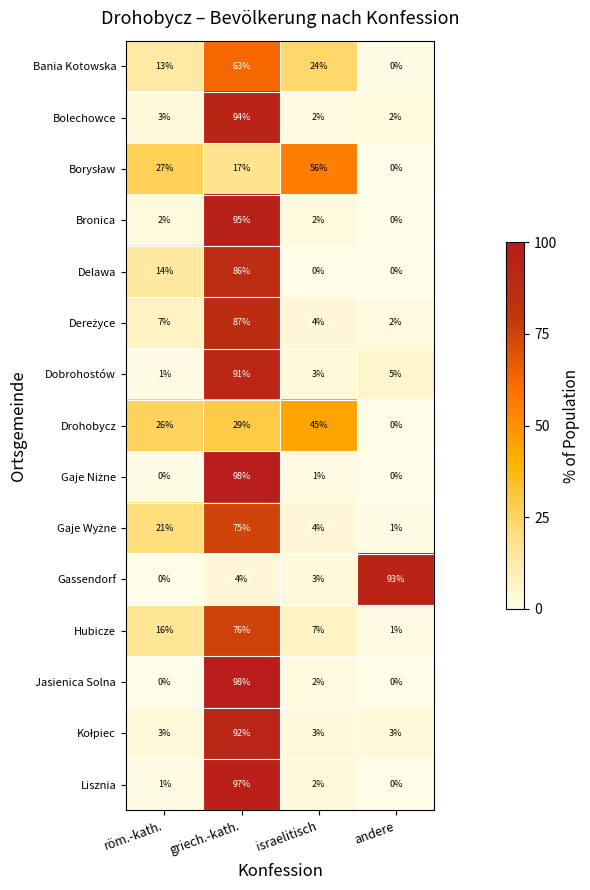

How many distinct data groups are displayed?

15